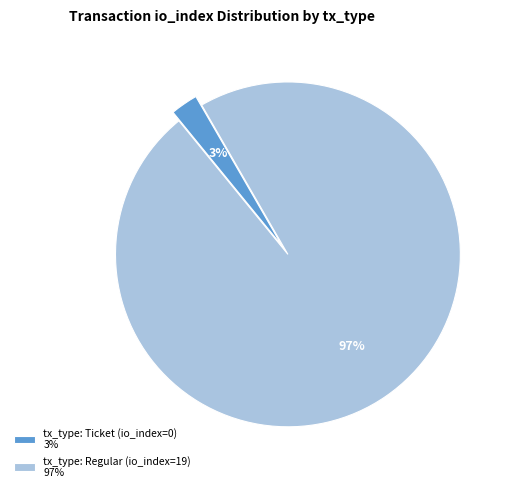

Rank the categories by value from lowest to highest.

tx_type: Ticket (io_index=0), tx_type: Regular (io_index=19)